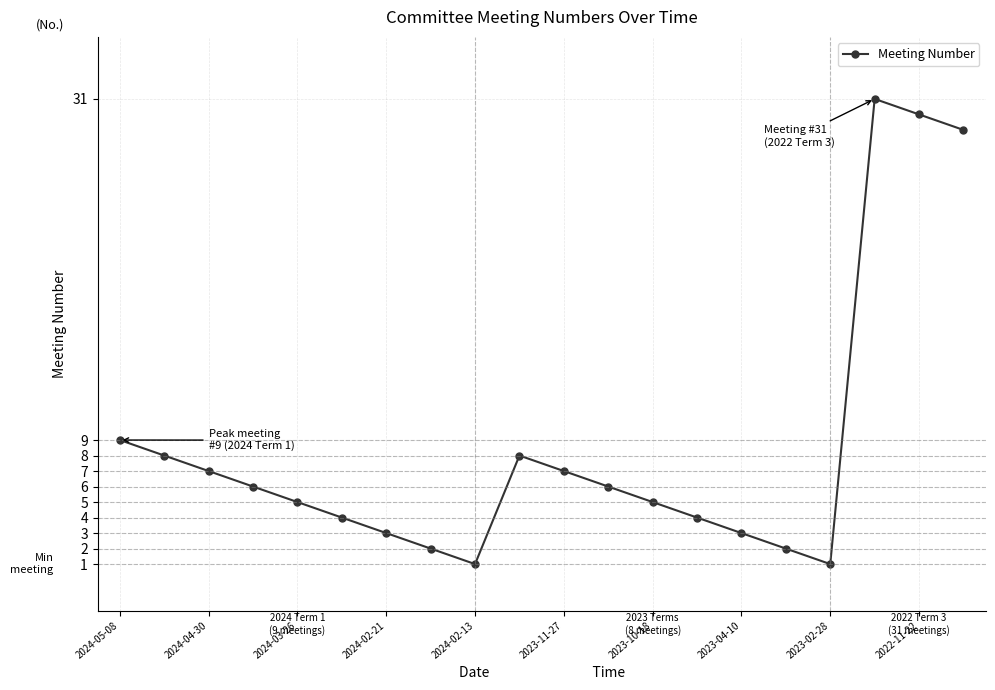

How many points are lower than both their immediate neighbors (excluding endpoints)?

2